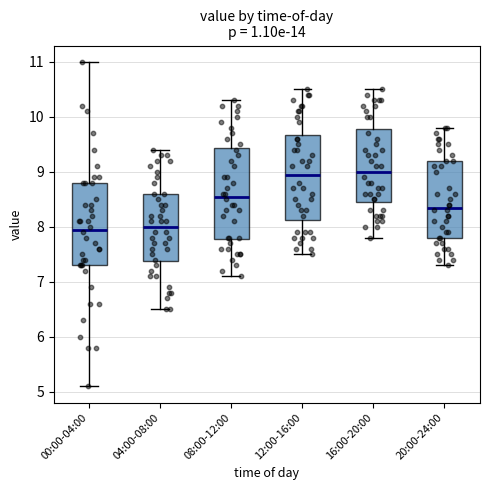

Reading left to right, read every box against the y-axis: the position of its median line, the range the box covers, and the ends of its whiskers. The values are not printed on the chart, so give them approximately, as read against the axis.

00:00-04:00: median 8.0, box 7.3 to 8.8, whiskers 5.1 to 11.0
04:00-08:00: median 8.0, box 7.4 to 8.6, whiskers 6.5 to 9.4
08:00-12:00: median 8.6, box 7.8 to 9.4, whiskers 7.1 to 10.3
12:00-16:00: median 9.0, box 8.1 to 9.7, whiskers 7.5 to 10.5
16:00-20:00: median 9.0, box 8.5 to 9.8, whiskers 7.8 to 10.5
20:00-24:00: median 8.4, box 7.8 to 9.2, whiskers 7.3 to 9.8